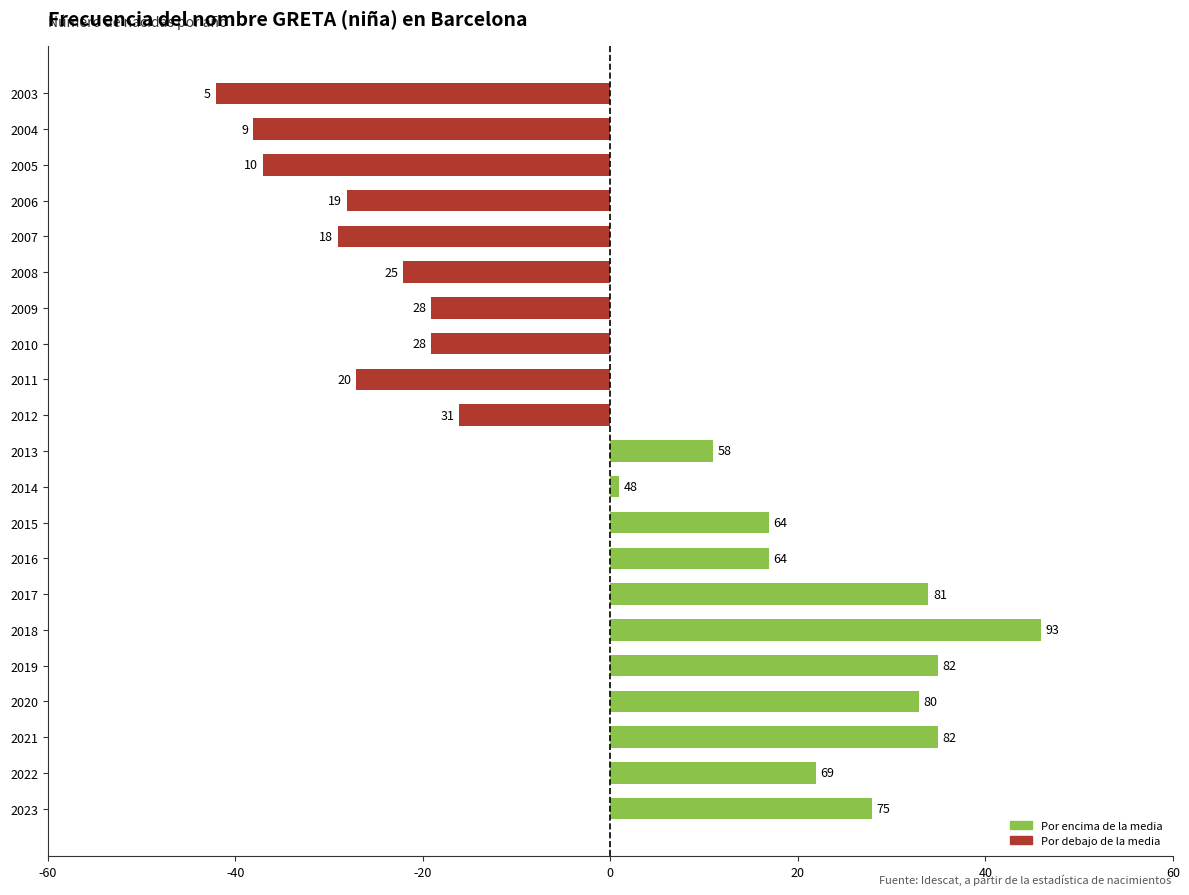

How many bars are there in total?

21